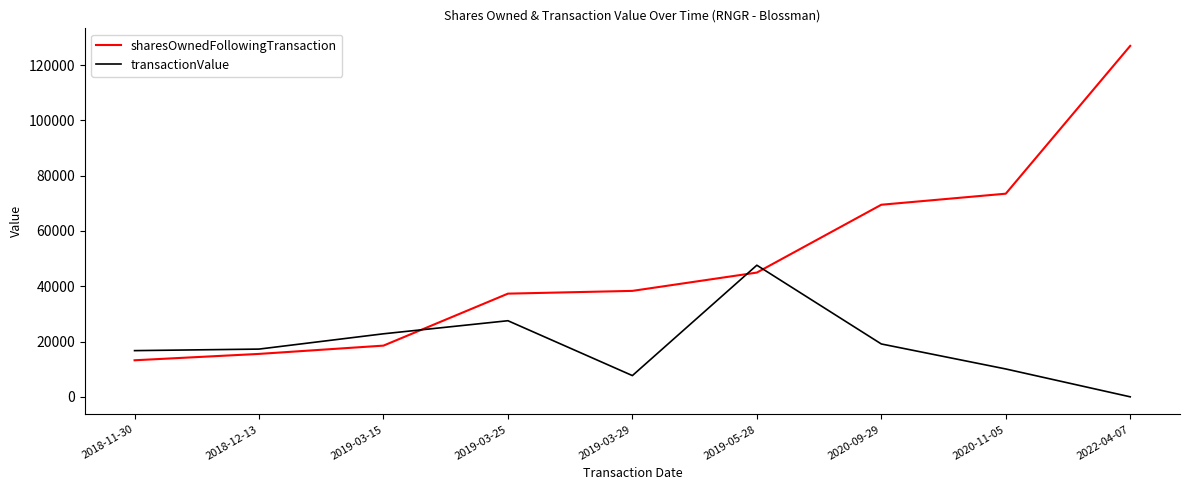

The sharesOwnedFollowingTransaction series shows 57767 at 2019-03-25. True or false?

False